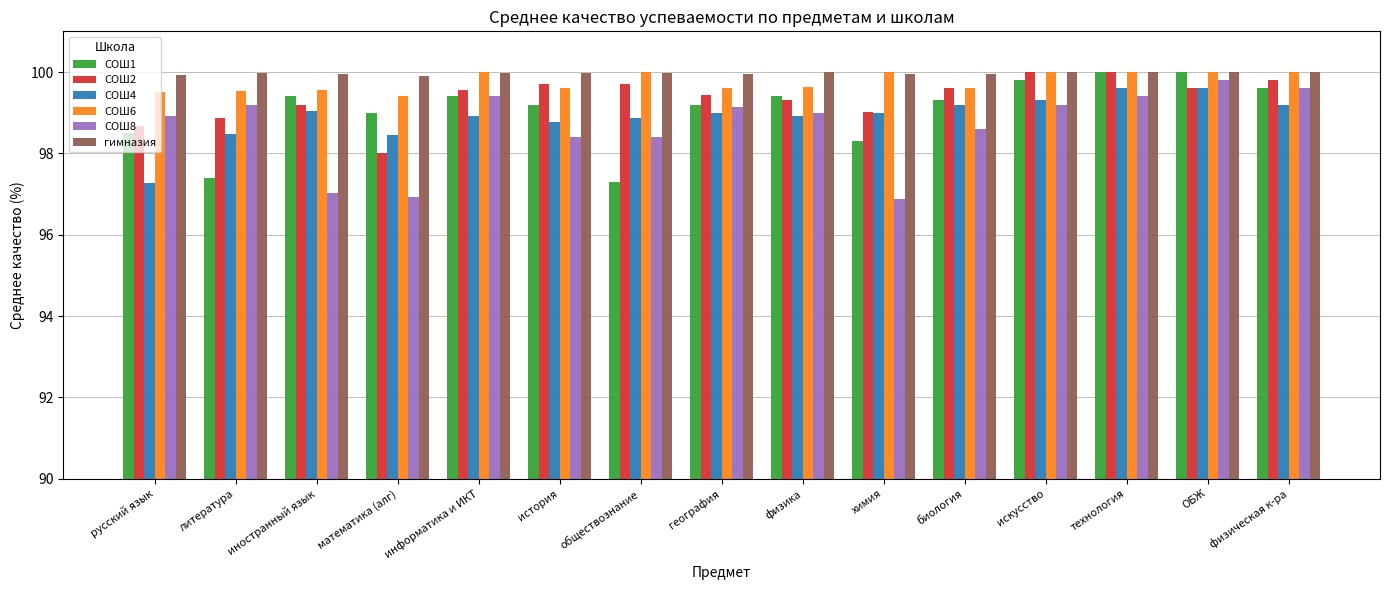

What are all the series names shown in the legend?

СОШ1, СОШ2, СОШ4, СОШ6, СОШ8, гимназия